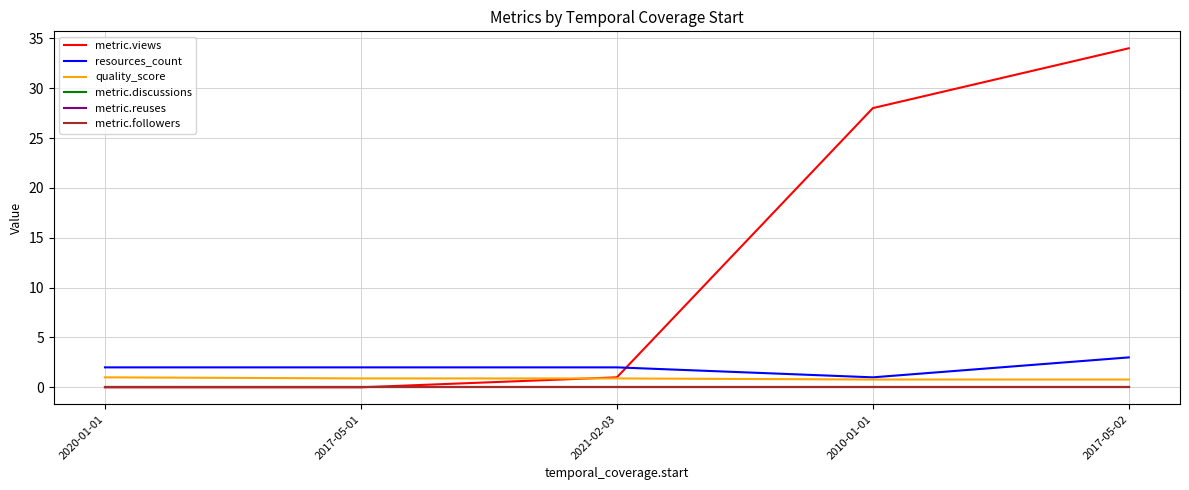

Which series has the largest range (max minus min)?

metric.views